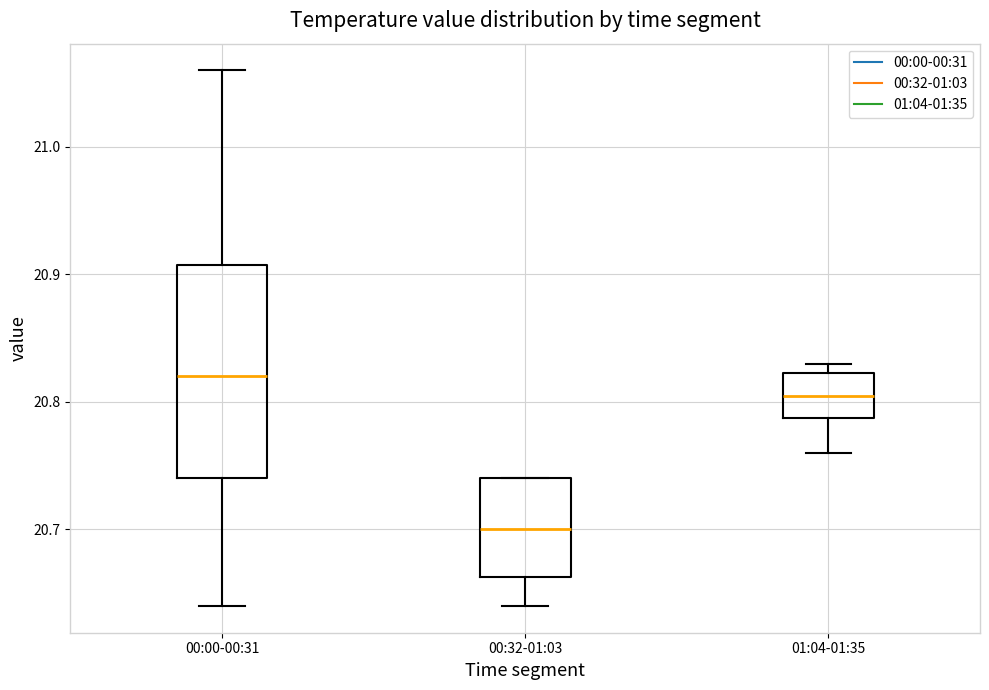

Reading left to right, read every box against the y-axis: the position of its median line, the range the box covers, and the ends of its whiskers. The values are not printed on the chart, so give them approximately, as read against the axis.

00:00-00:31: median 20.82, box 20.74 to 20.91, whiskers 20.64 to 21.06
00:32-01:03: median 20.70, box 20.66 to 20.74, whiskers 20.64 to 20.74
01:04-01:35: median 20.81, box 20.79 to 20.82, whiskers 20.76 to 20.83